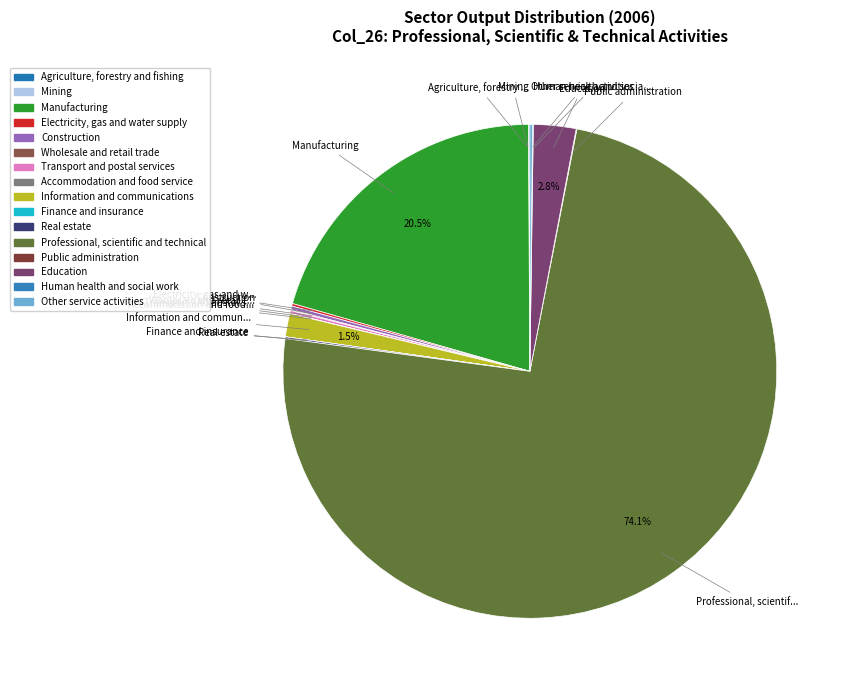

Rank the categories by value from lowest to highest.

Finance and insurance, Mining, Accommodation and food service, Public administration, Human health and social work, Wholesale and retail trade, Agriculture, forestry and fishing, Real estate, Electricity, gas and water supply, Other service activities, Transport and postal services, Construction, Information and communications, Education, Manufacturing, Professional, scientific and technical